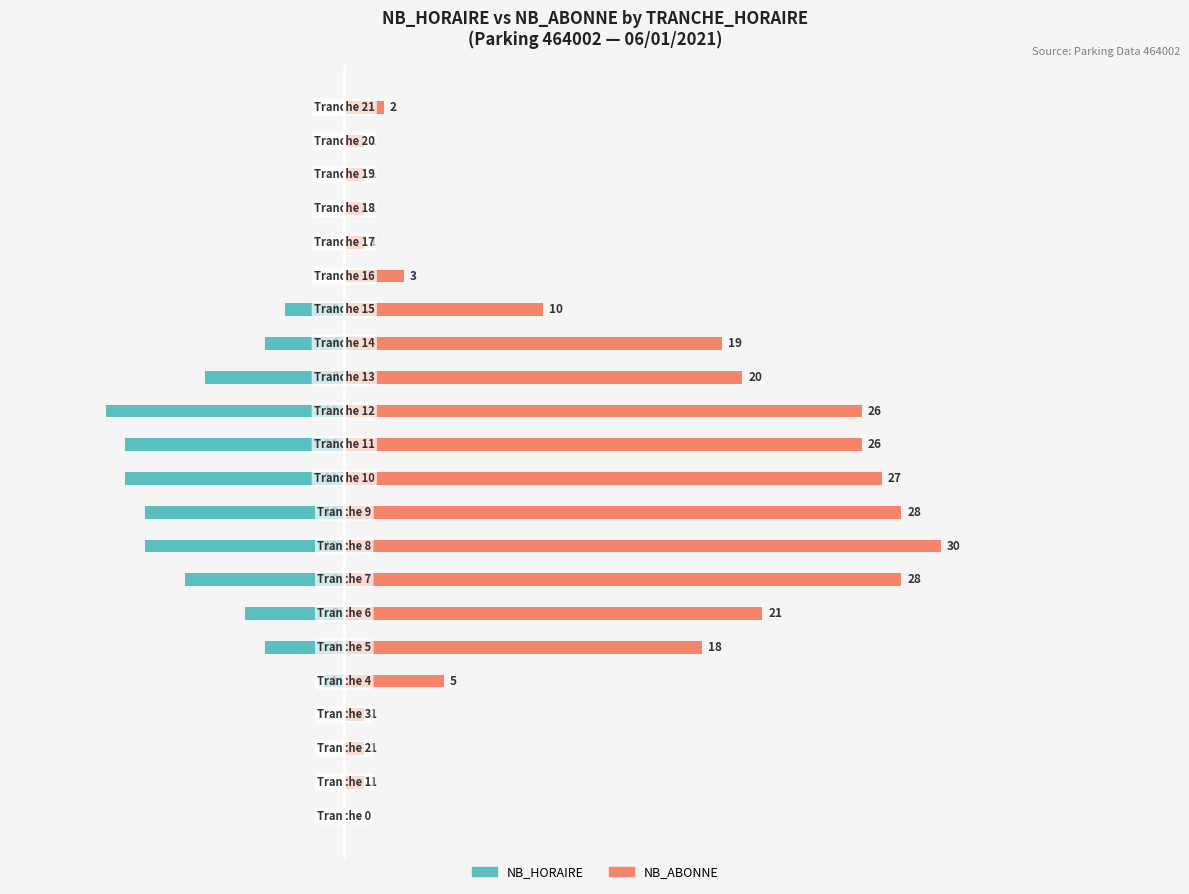

What is the maximum value shown in the chart?

30